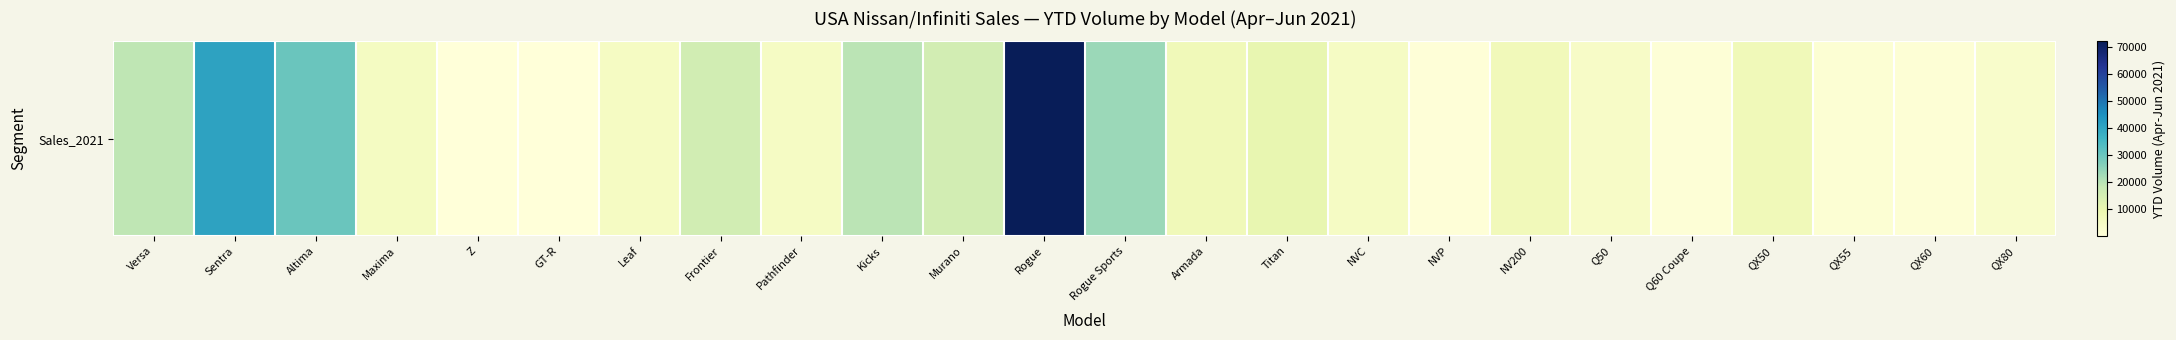

At which category does the chart reach its minimum across all series?

Z